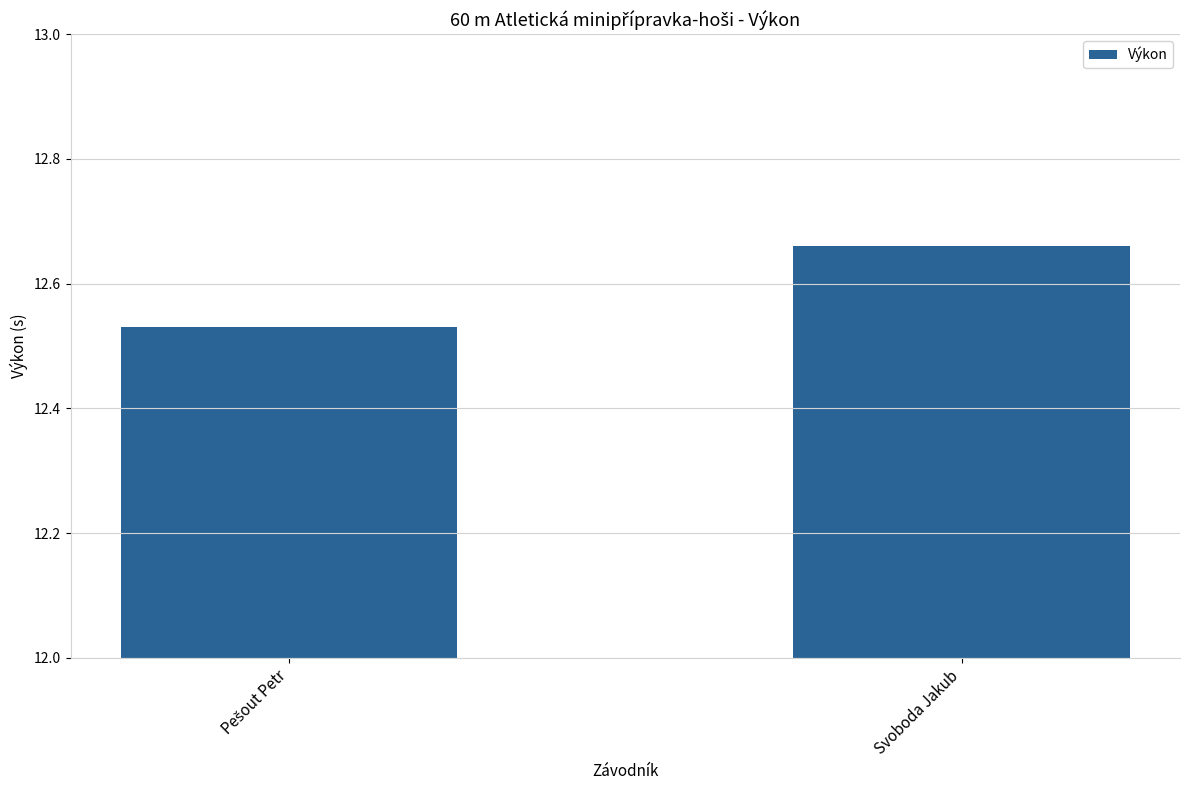

What is the difference between the maximum and minimum values?

0.1